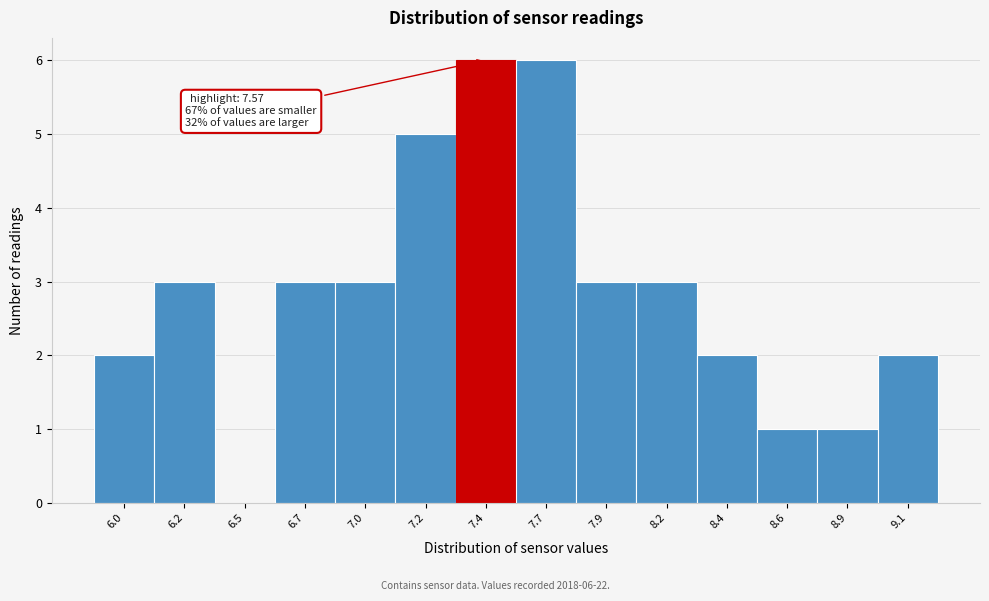

Reading left to right, extract all data points from this chart.

6.0=2	6.2=3	6.5=0	6.7=3	7.0=3	7.2=5	7.4=6	7.7=6	7.9=3	8.2=3	8.4=2	8.6=1	8.9=1	9.1=2